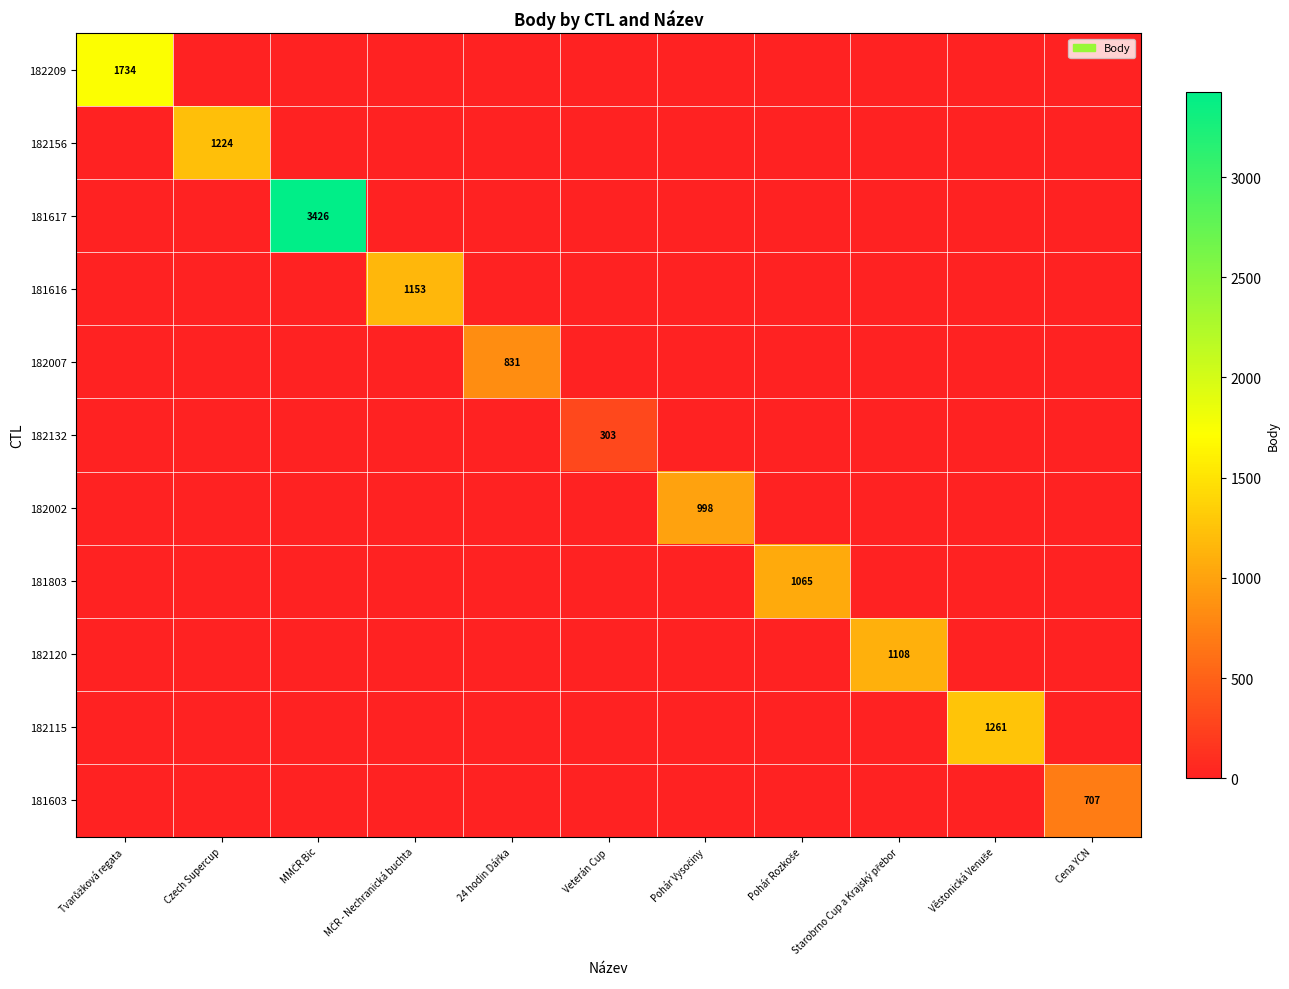

Rank the categories by 182007 value from lowest to highest.

Tvarůžková regata, Czech Supercup, MMČR Bic, MČR - Nechranická buchta, Veterán Cup, Pohár Vysočiny, Pohár Rozkoše, Starobrno Cup a Krajský přebor, Věstonická Venuše, Cena YCN, 24 hodin Dářka